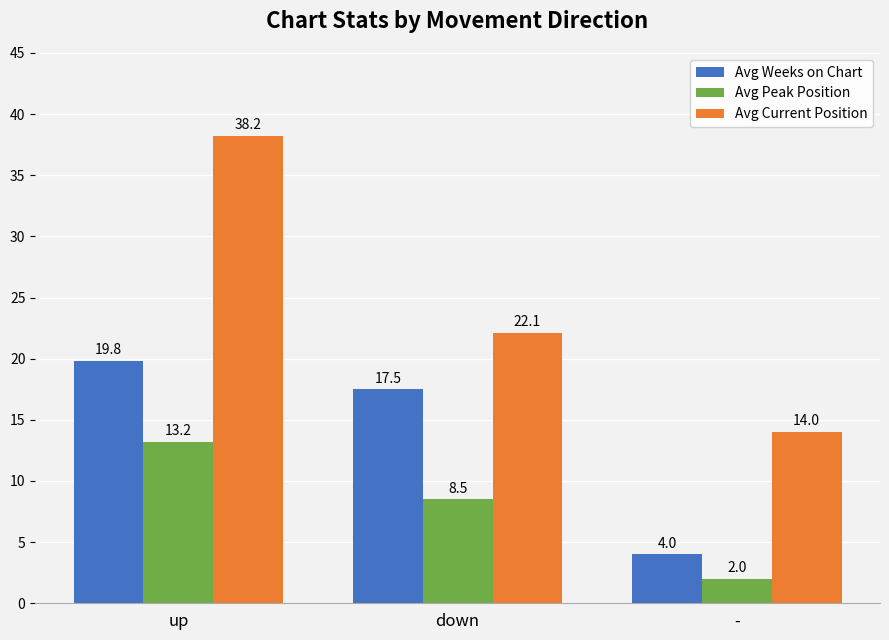

How many bars are there in total?

9